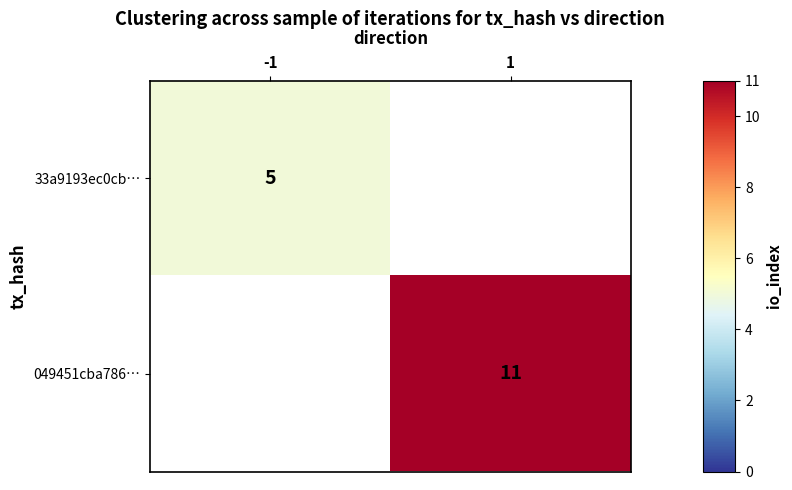

Is the value of 33a9193ec0cb… at -1 greater than the value of 049451cba786… at 1?

No